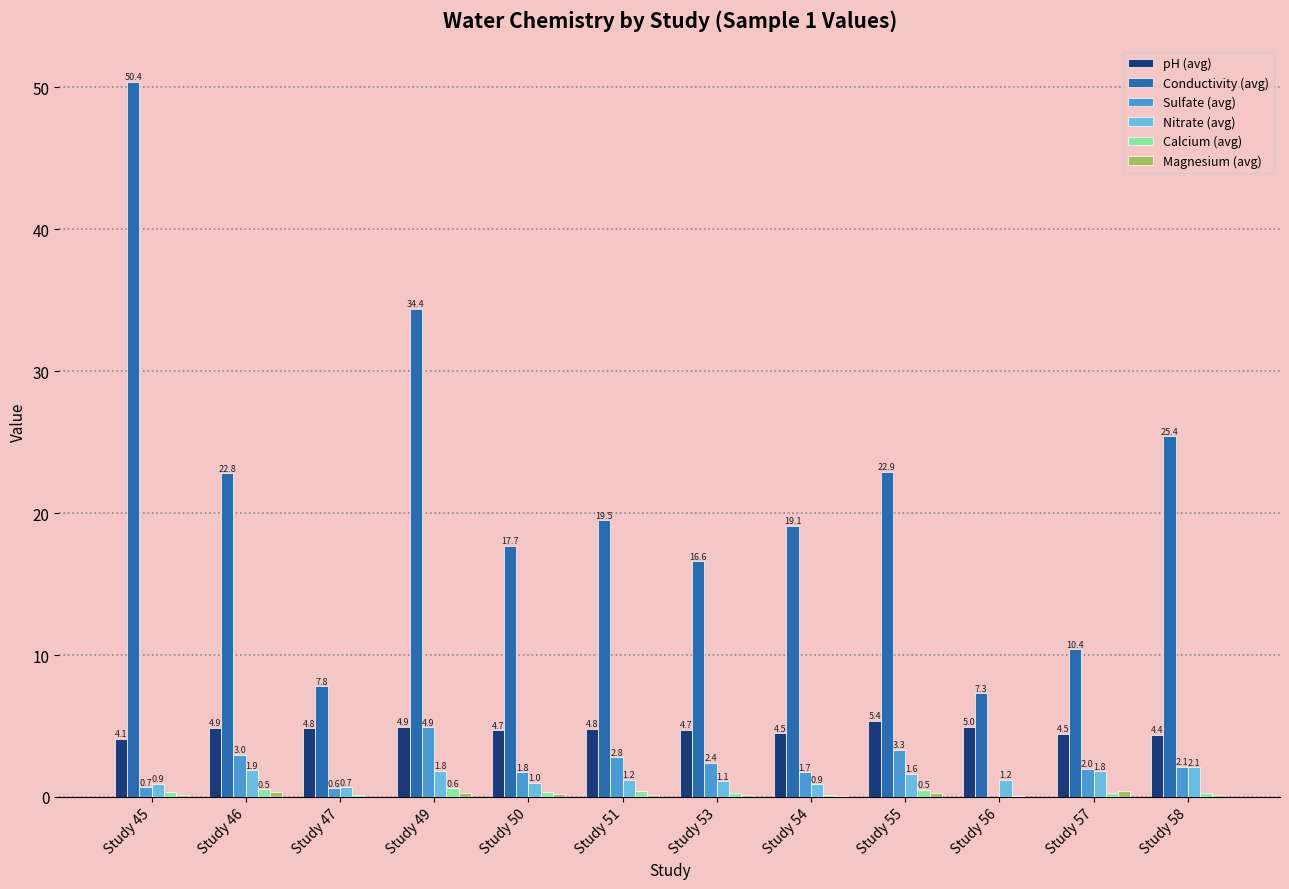

Between Study 53 and Study 55, which series saw the biggest shift?

Conductivity (avg)